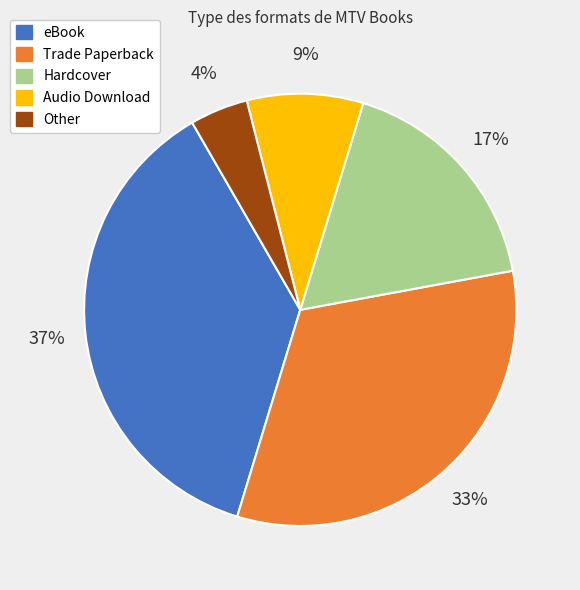

Does Other account for over 50% of the chart?

No